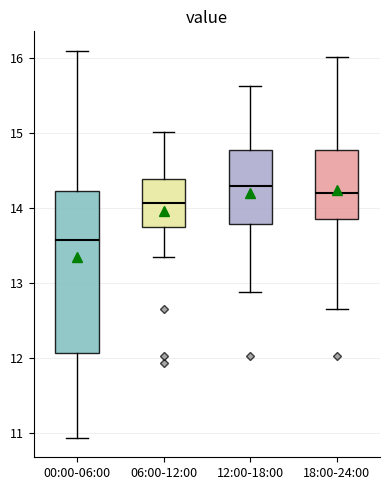

Comparing the boxes themselves (not the whiskers), which one is the tallest?

00:00-06:00